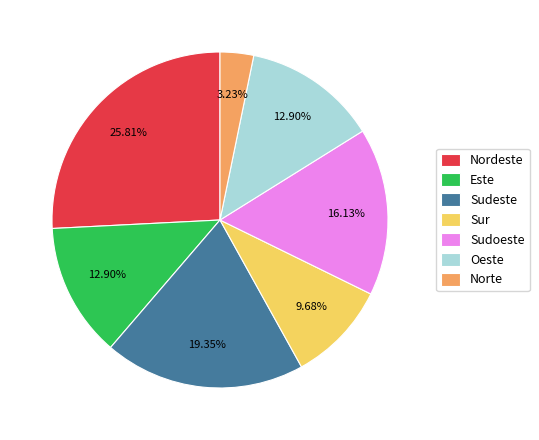

To the nearest percent, what is the combined percentage of Este and Sudoeste?

29%